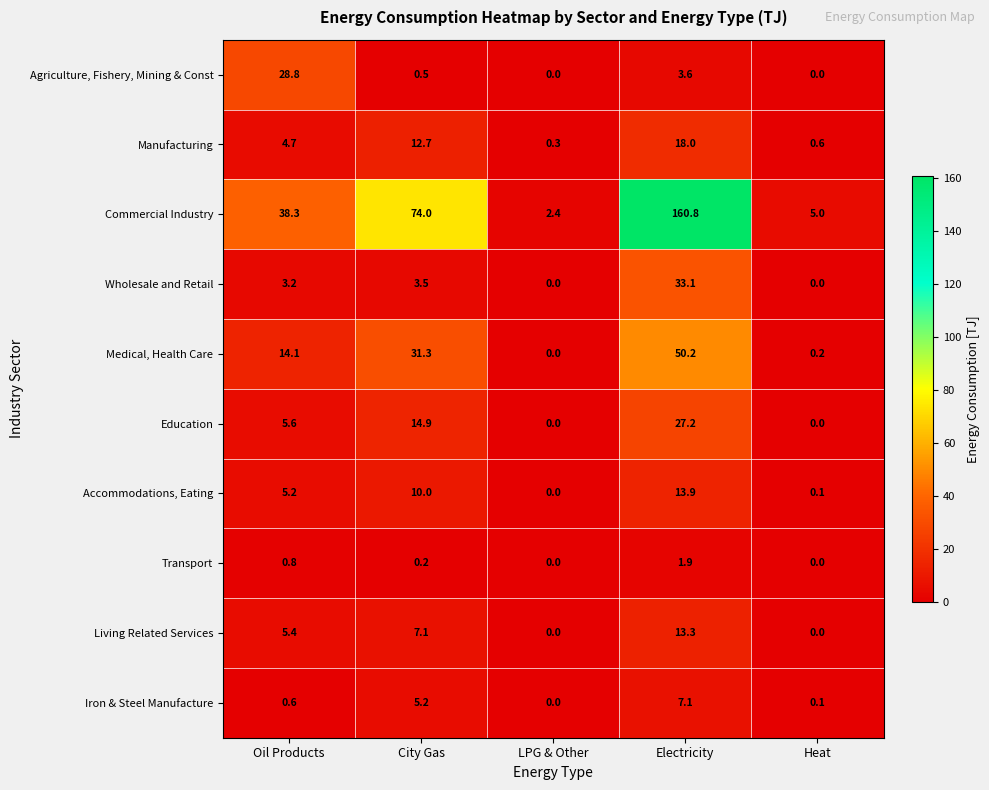

At how many categories does at least one series exceed 124?

1